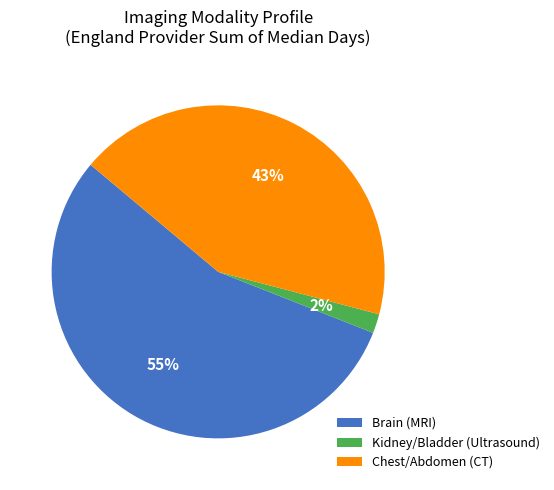

Is it true that Kidney/Bladder (Ultrasound) is 2% of the pie?

True